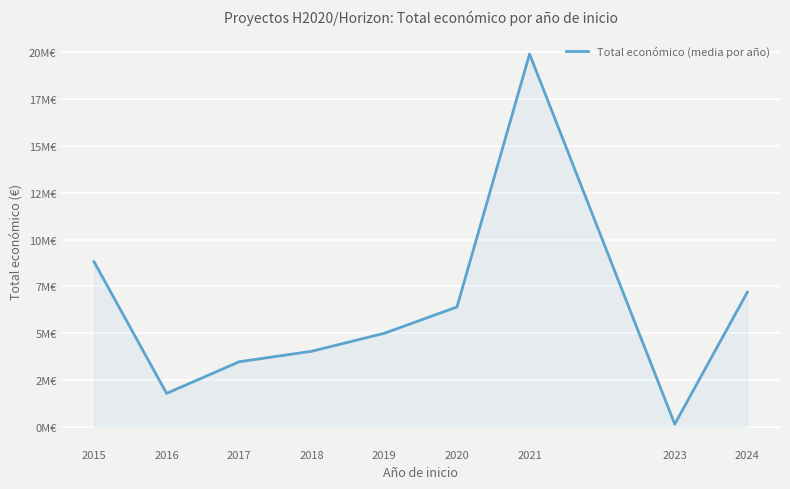

Where is the data nearest to the value 10024629?

2015